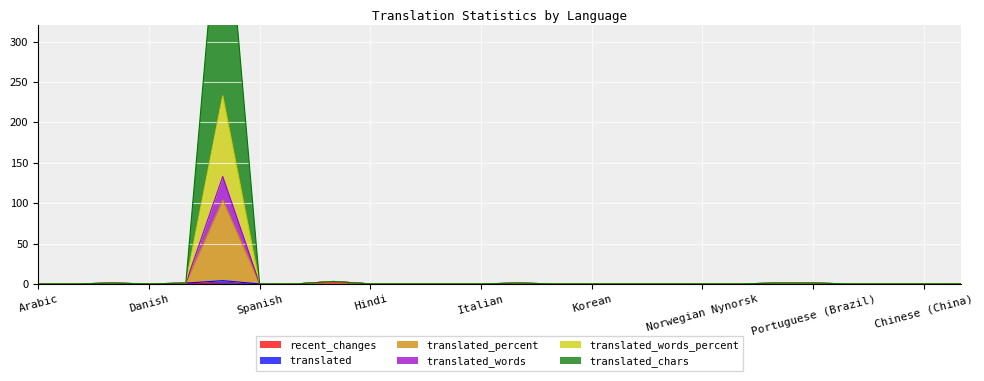

What is the label of the 20th point from the right?

Spanish